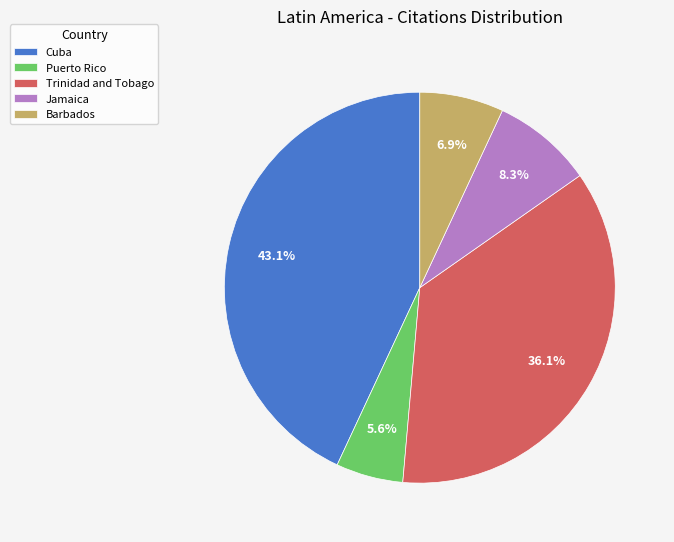

Rank the categories by value from highest to lowest.

Cuba, Trinidad and Tobago, Jamaica, Barbados, Puerto Rico